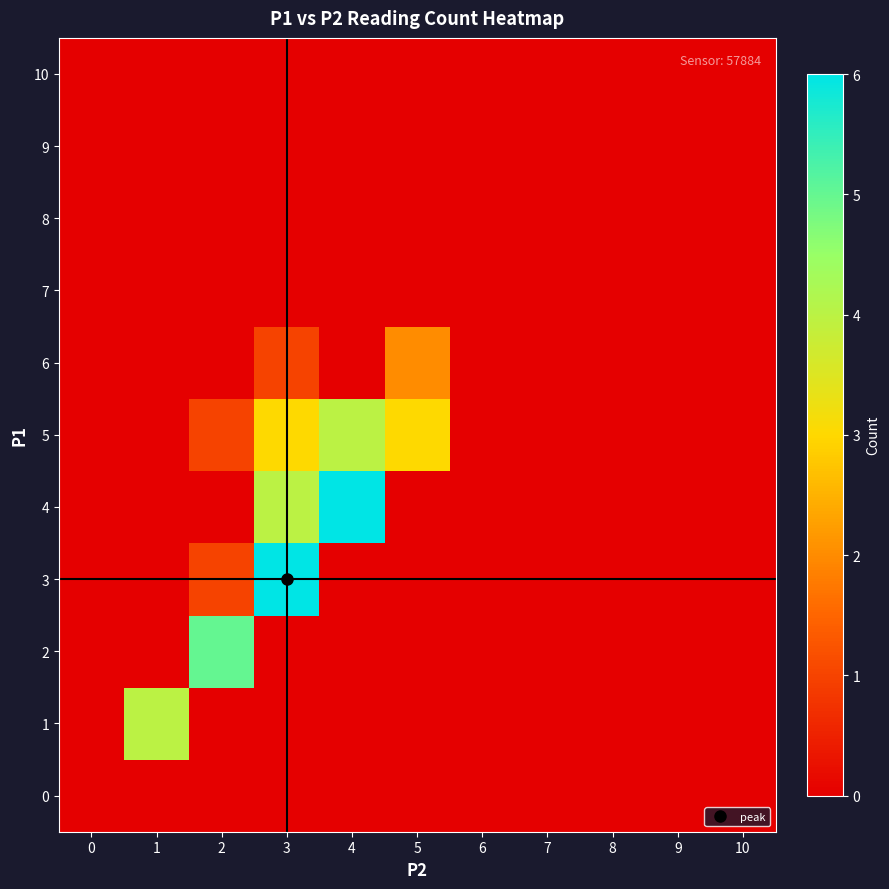

Which series has the largest range (max minus min)?

3